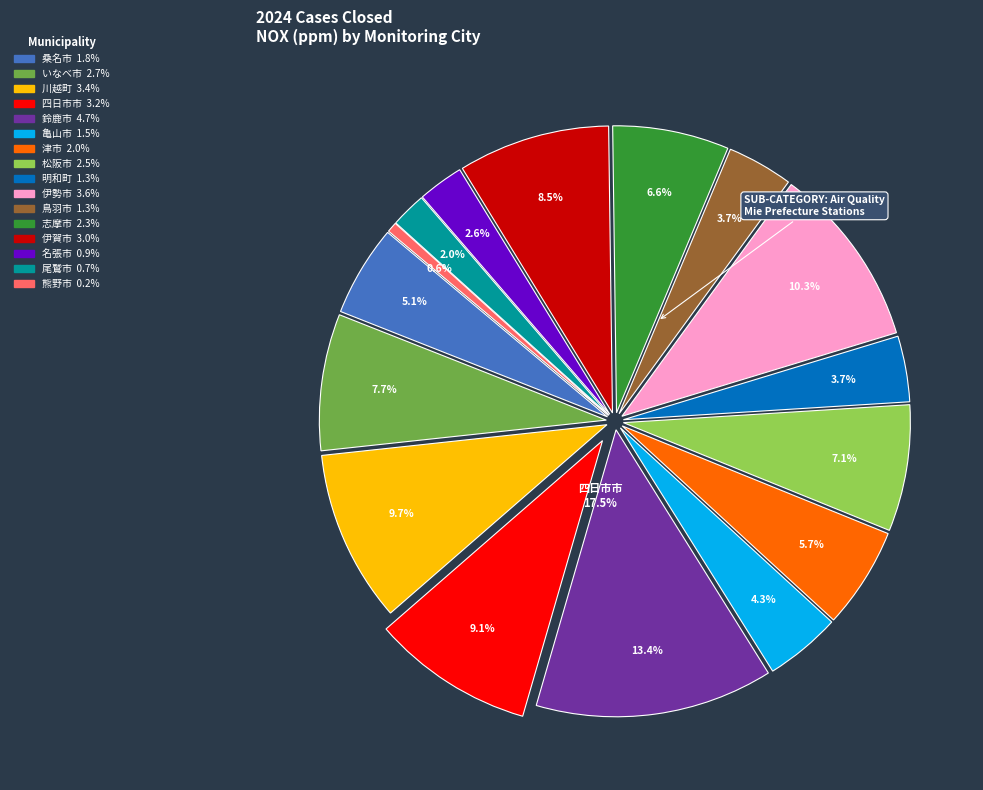

To the nearest percent, what percentage of the pie is 亀山市?

4%